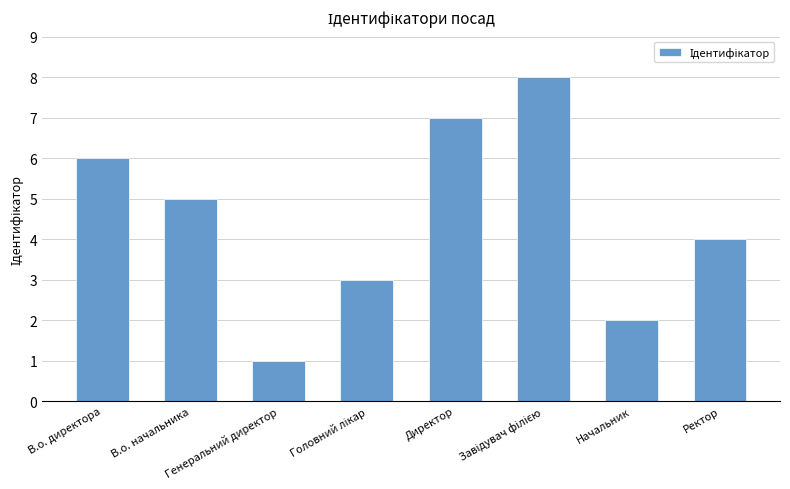

The chart shows a value of 7 at Директор. True or false?

True